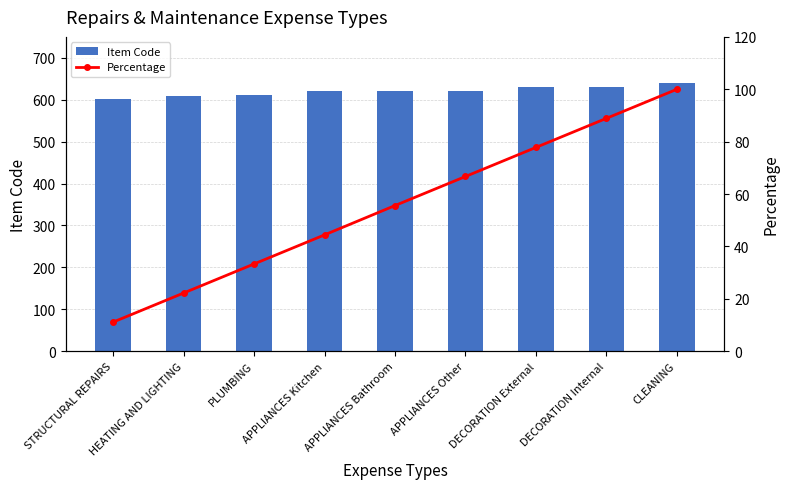

The Percentage series shows 77.5 at APPLIANCES Bathroom. True or false?

False